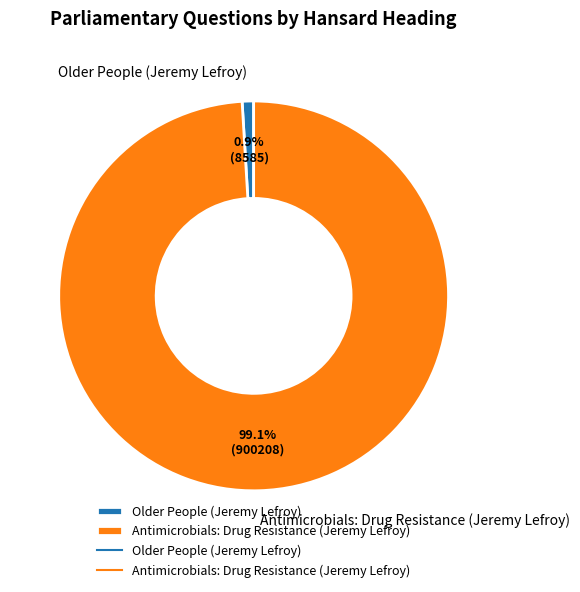

True or false: Older People (Jeremy Lefroy) accounts for 1% of the total.

True